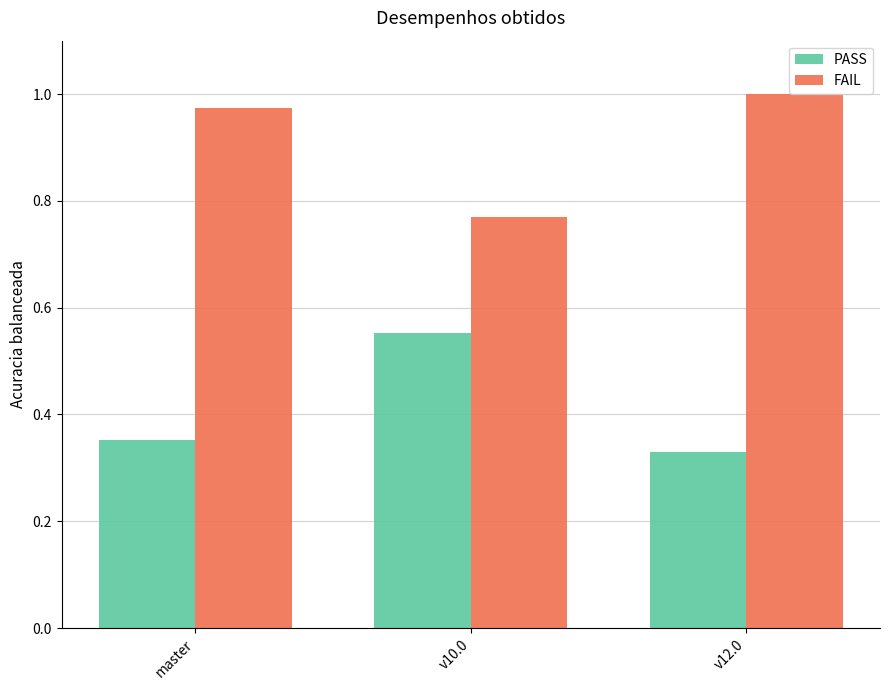

Is it true that PASS equals 0.1 at v10.0?

False